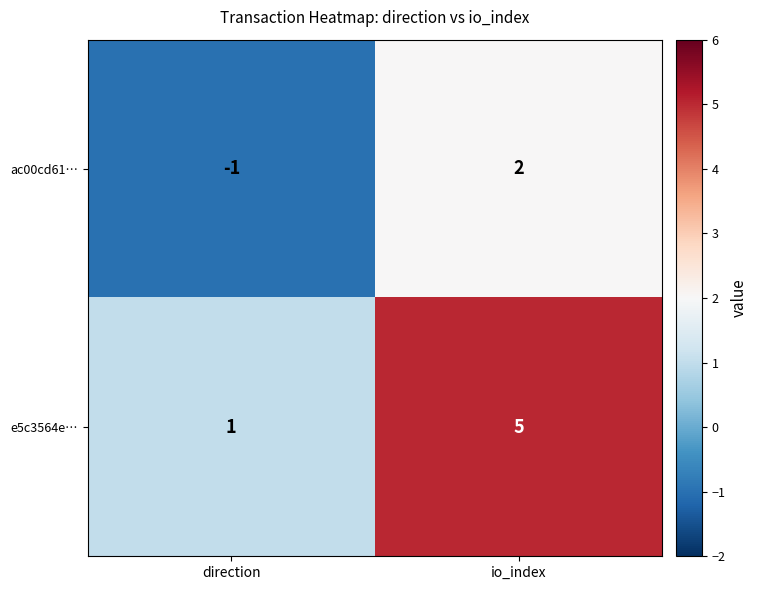

The e5c3564e… series shows 0 at direction. True or false?

False